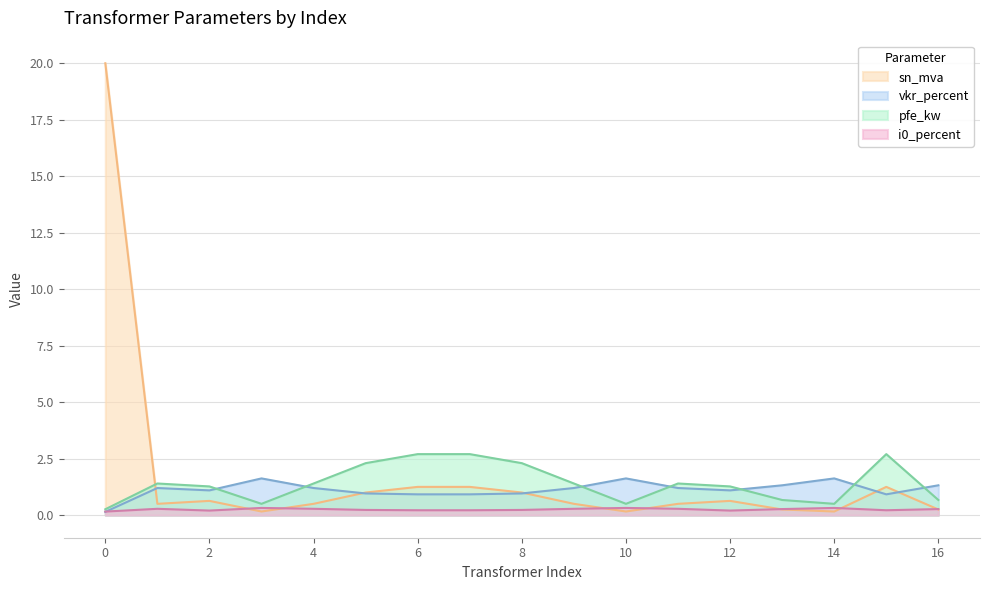

Between which two adjacent categories do vkr_percent and pfe_kw first intersect?

2 and 3